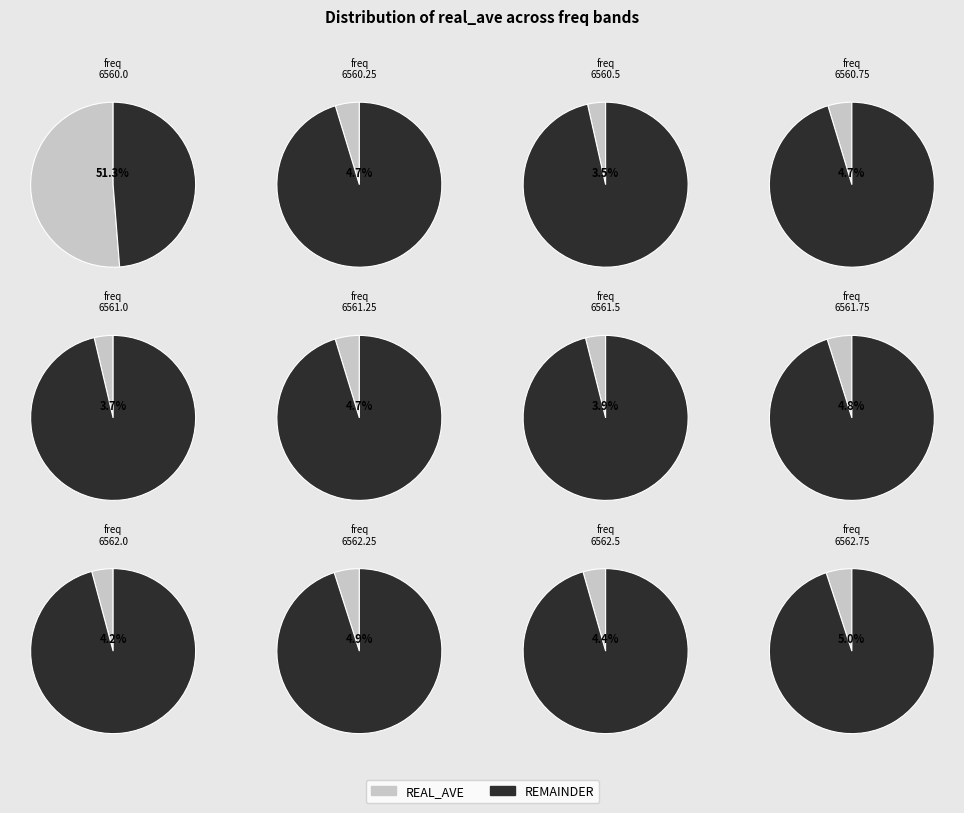

Does 6562.0 account for over 50% of the chart?

No